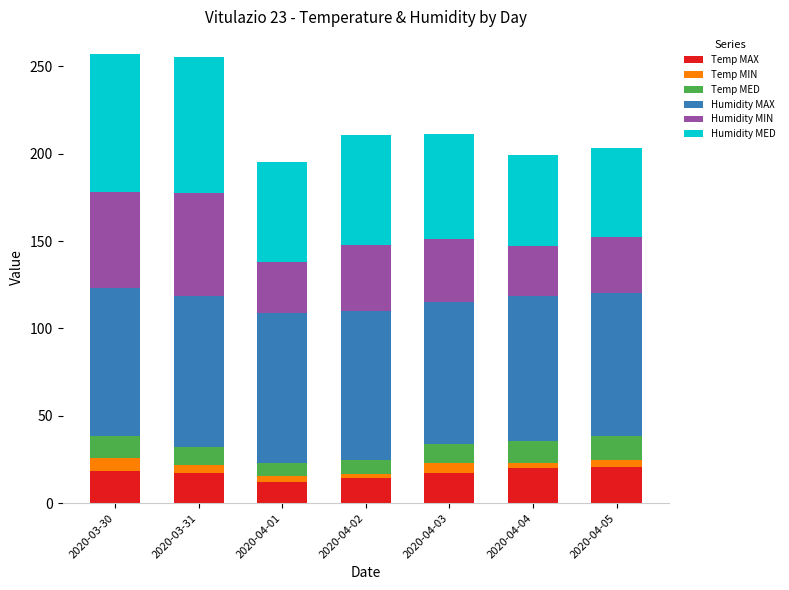

What is the total value across all series at 2020-04-03?

211.1